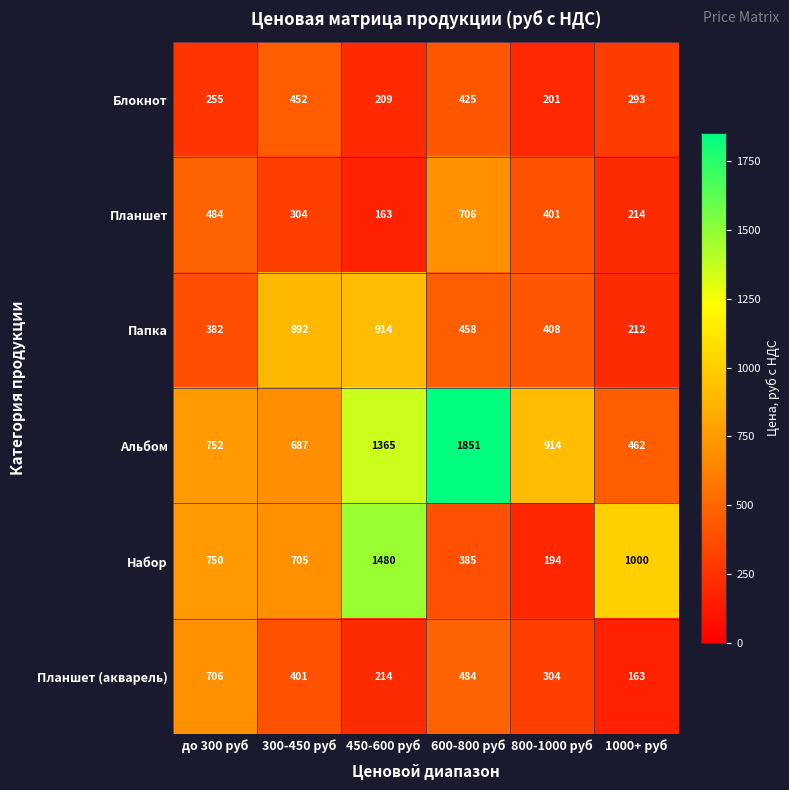

What is the difference between the Папка values at 450-600 руб and 800-1000 руб?

506